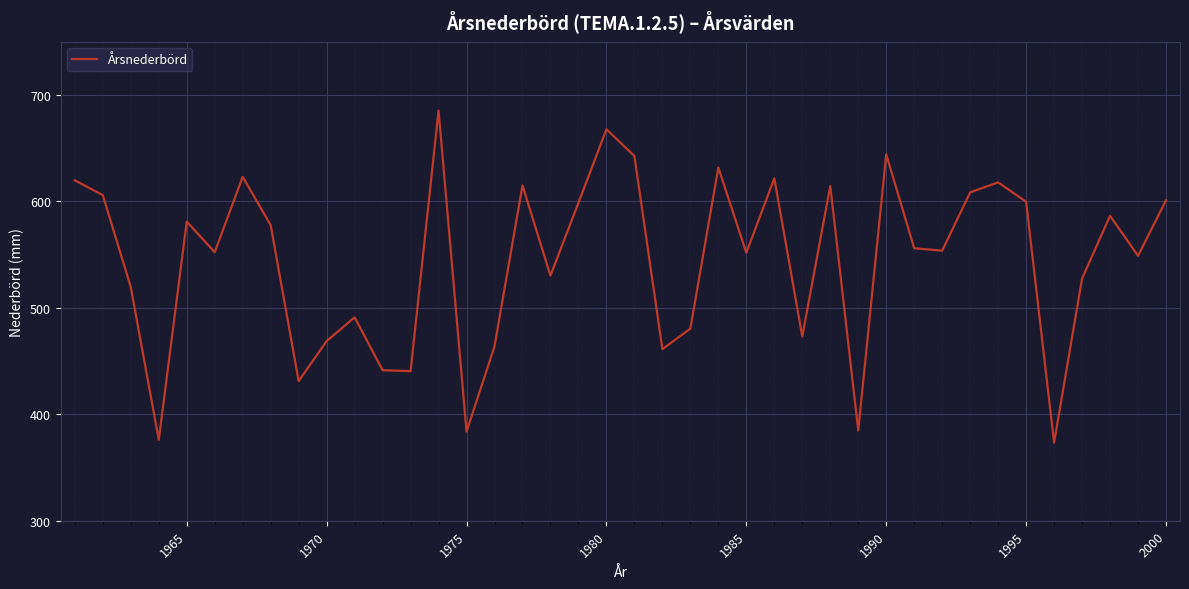

What is the maximum value shown in the chart?

685.4